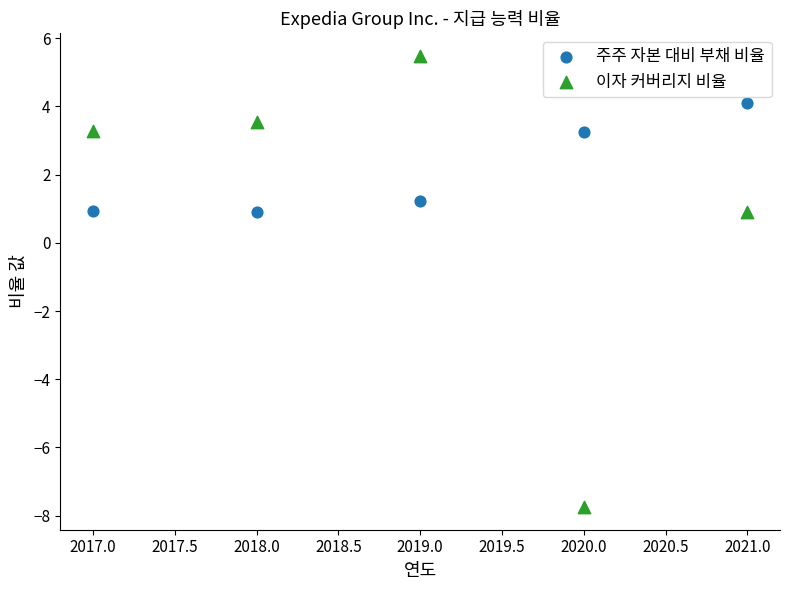

Which series contains the lowest Y value?

이자 커버리지 비율